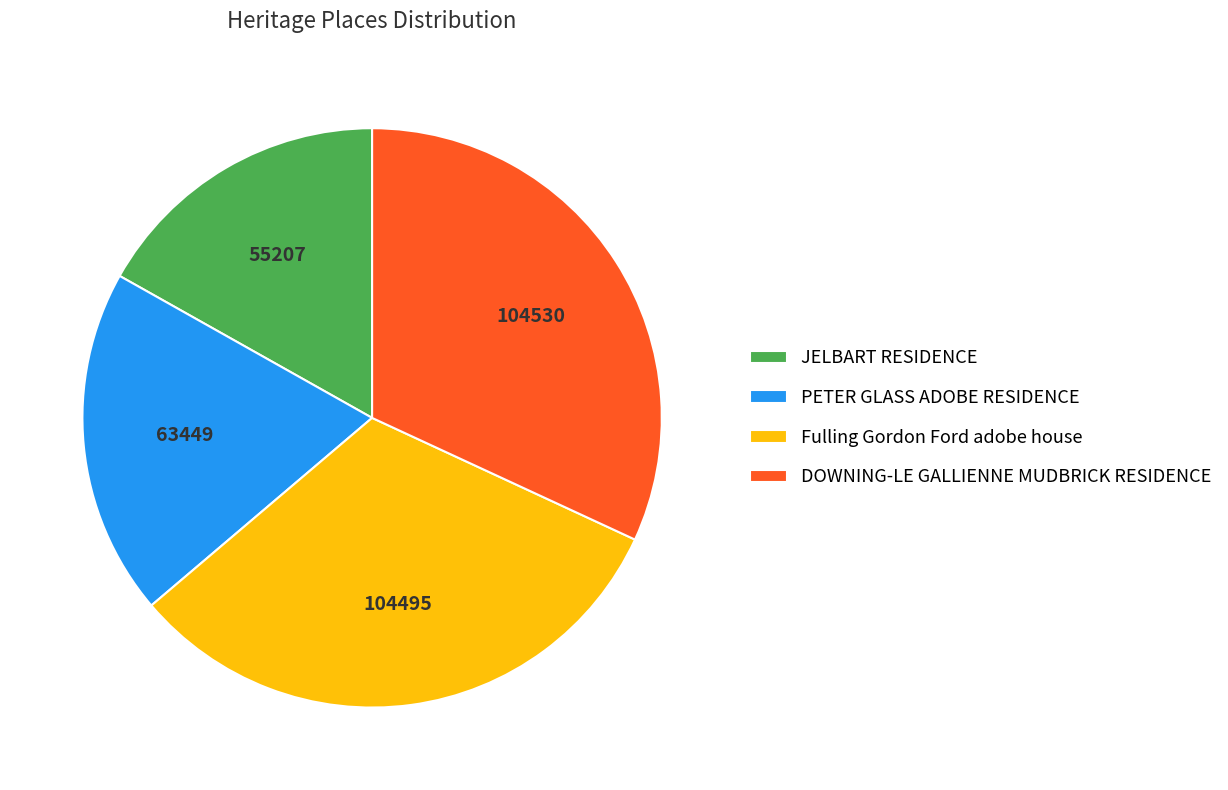

Which has a higher value, JELBART RESIDENCE or DOWNING-LE GALLIENNE MUDBRICK RESIDENCE?

DOWNING-LE GALLIENNE MUDBRICK RESIDENCE